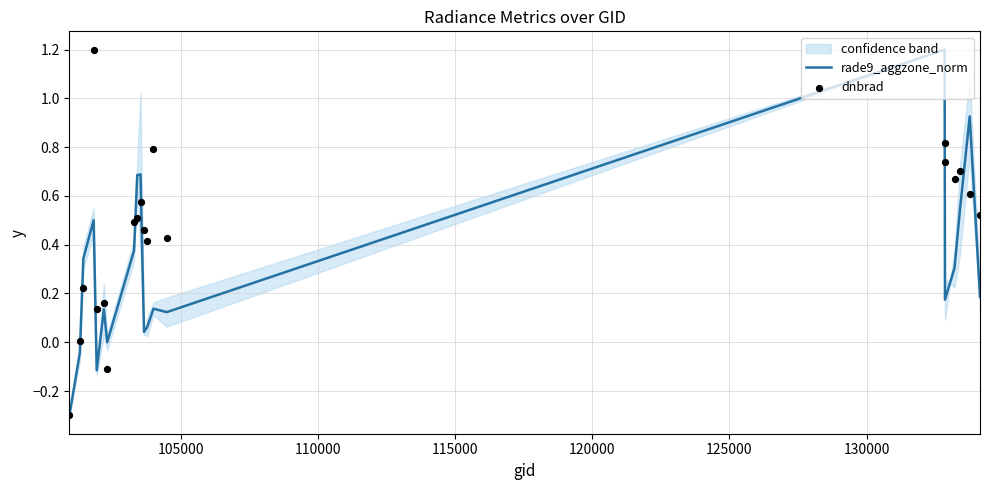

What is the highest value of the rade9_aggzone_norm series?

1.2